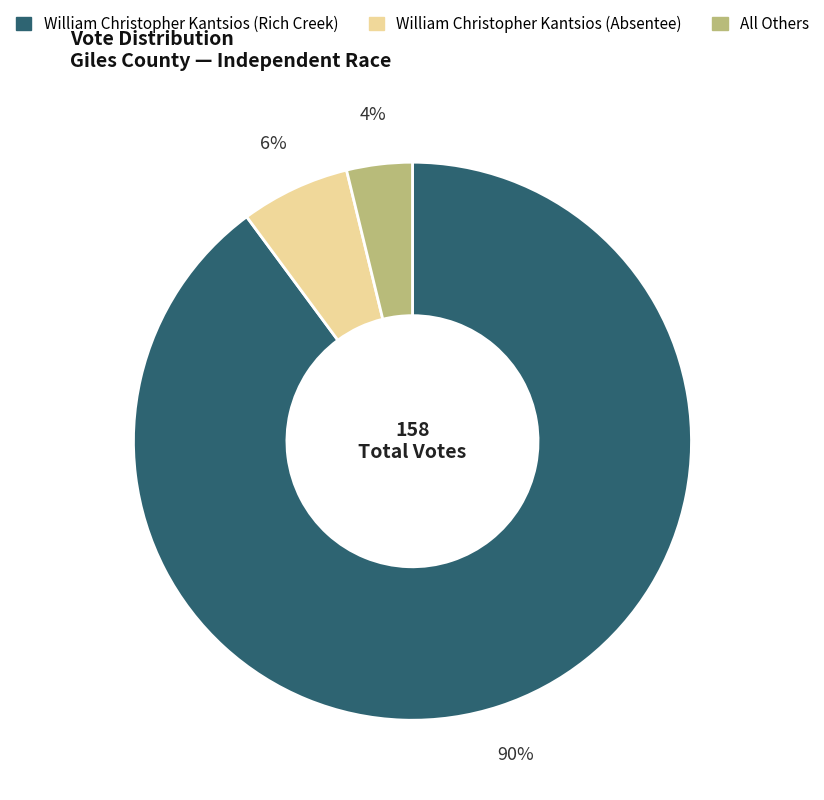

Which slice is the smallest?

All Others